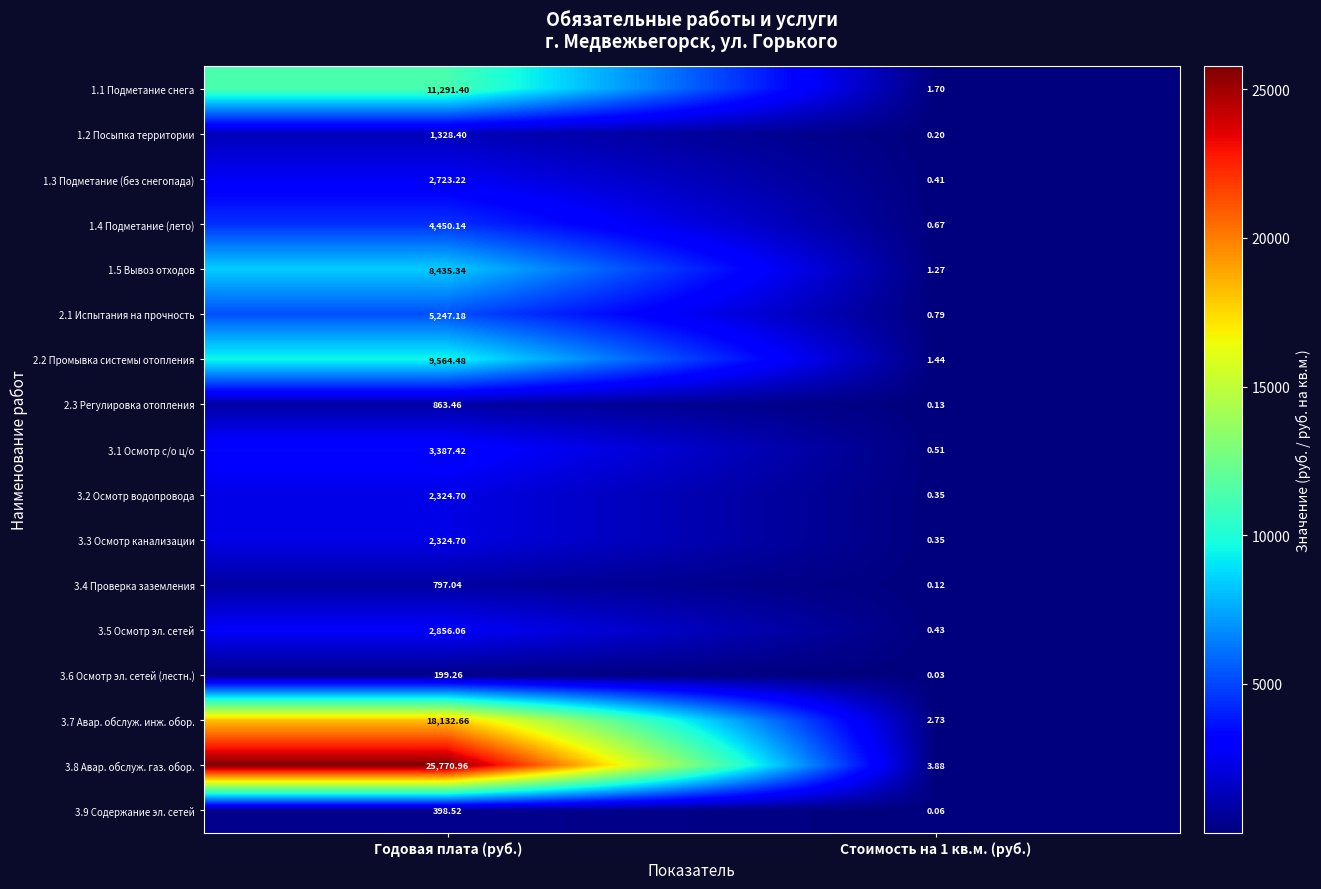

Is the value of 3.2 Осмотр водопровода at Стоимость на 1 кв.м. (руб.) greater than the value of 3.7 Авар. обслуж. инж. обор. at Стоимость на 1 кв.м. (руб.)?

No